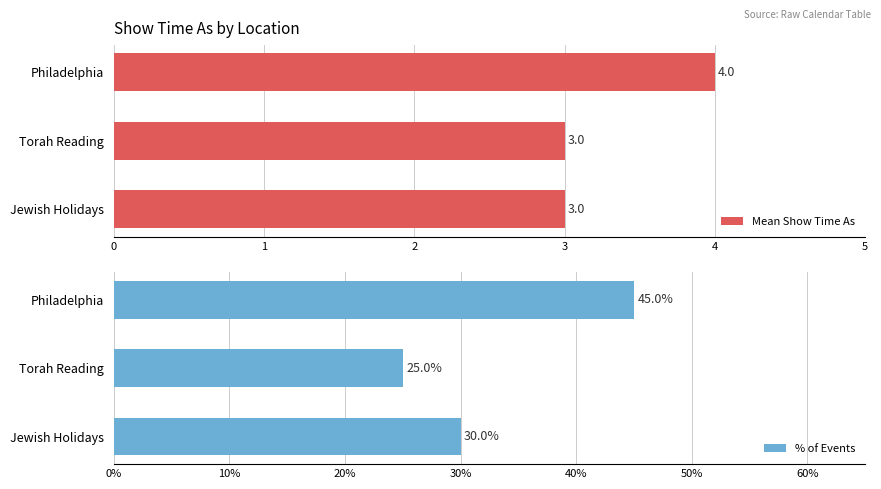

How many Mean Show Time As values are between 3 and 4?

3